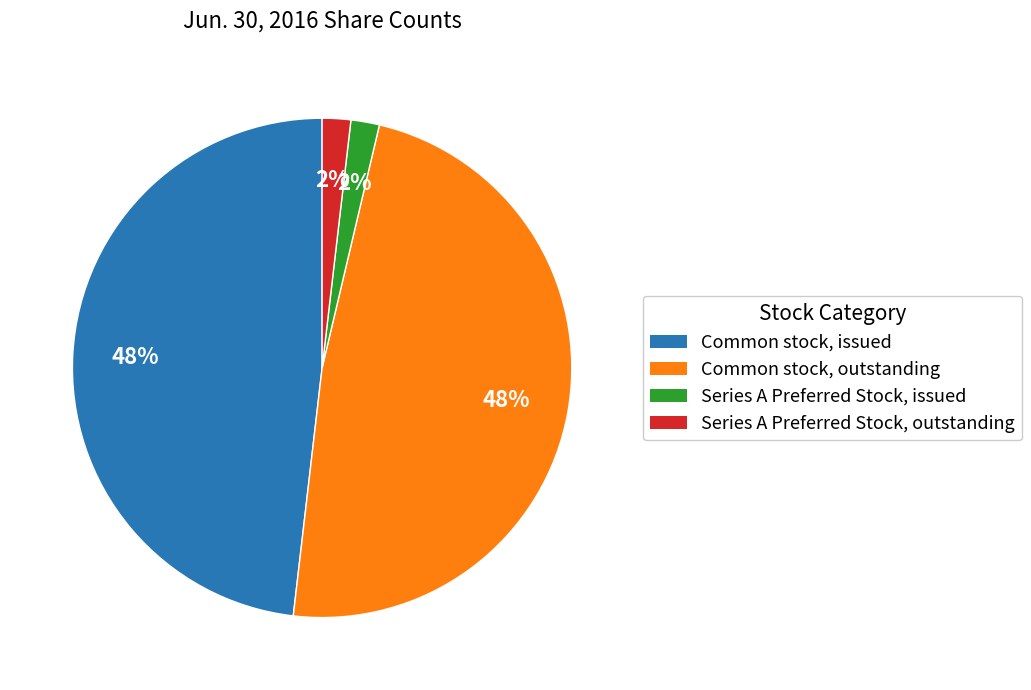

Is there any slice that represents more than half of the pie?

No